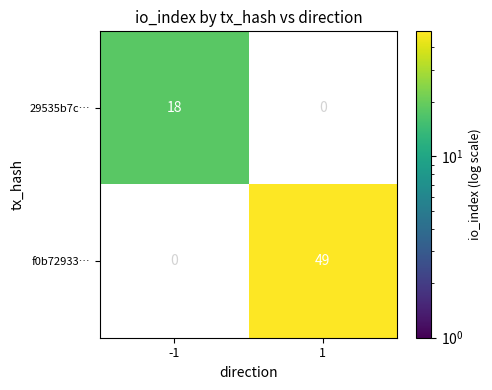

List the series in order of their peak value, lowest first.

29535b7c…, f0b72933…